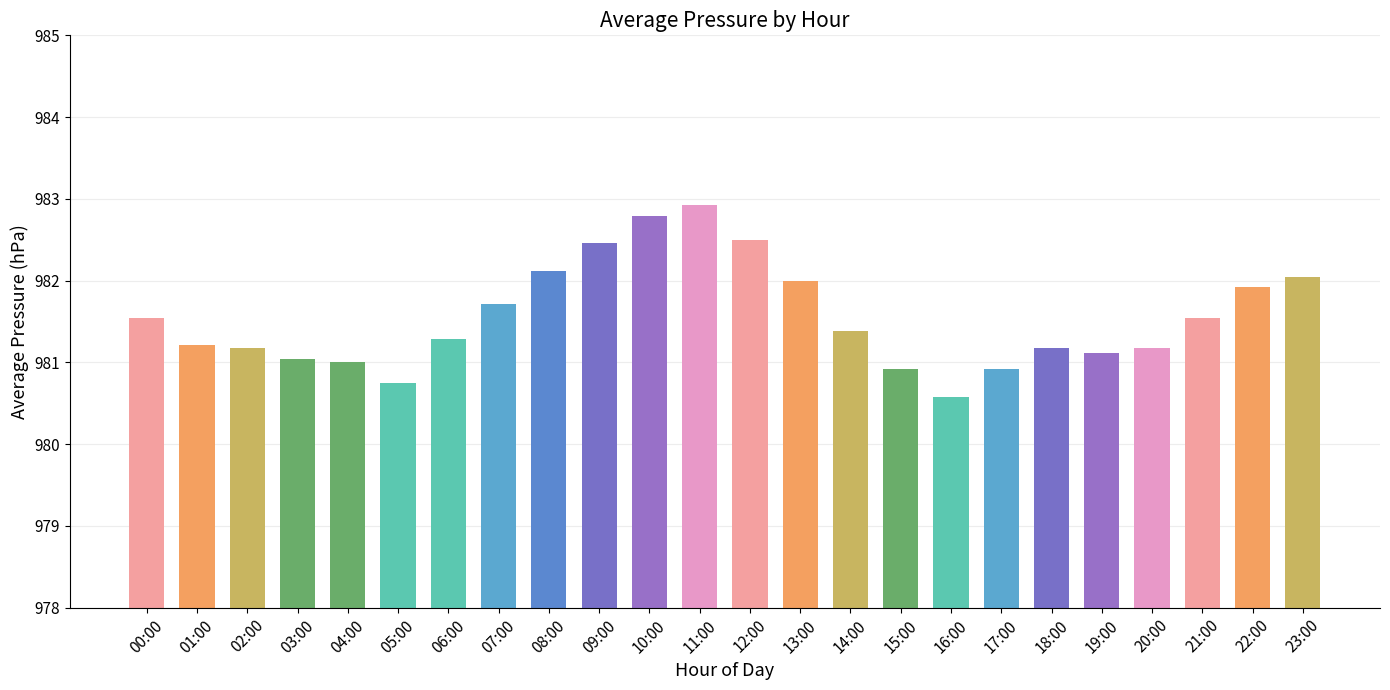

How many data points does each series have?

24